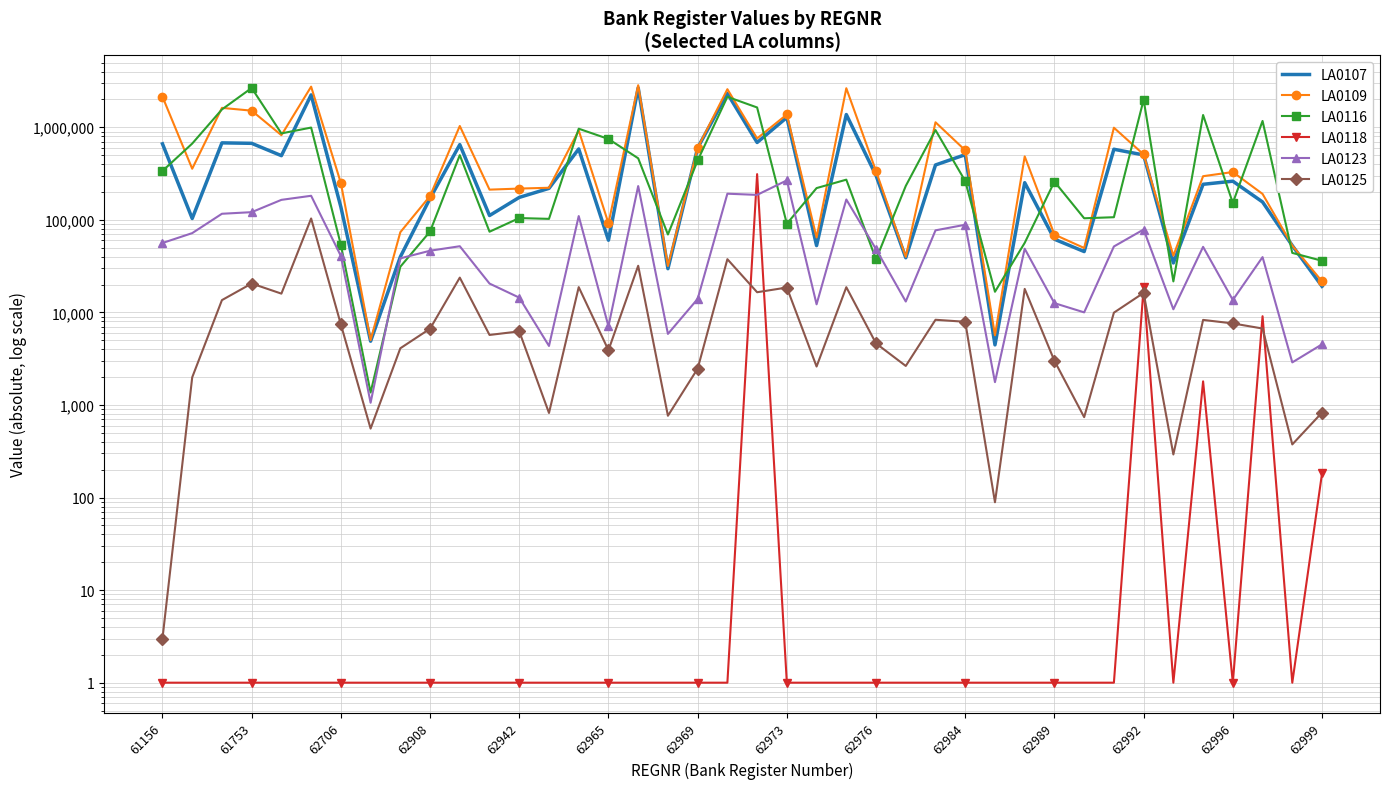

What are all the series names shown in the legend?

LA0107, LA0109, LA0116, LA0118, LA0123, LA0125